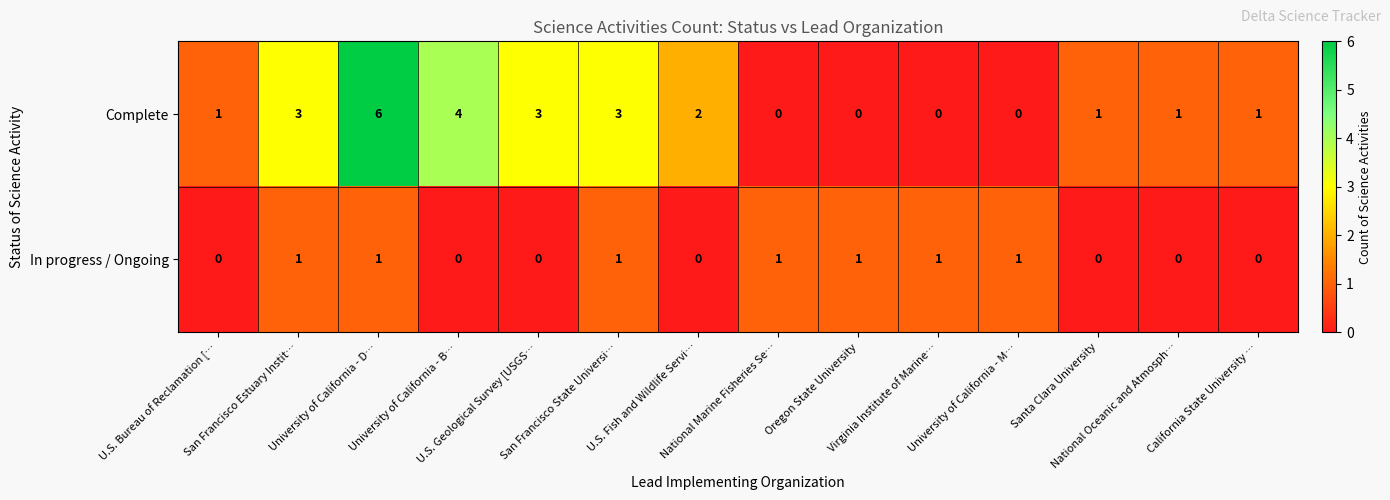

Which series has the largest total across all categories?

Complete